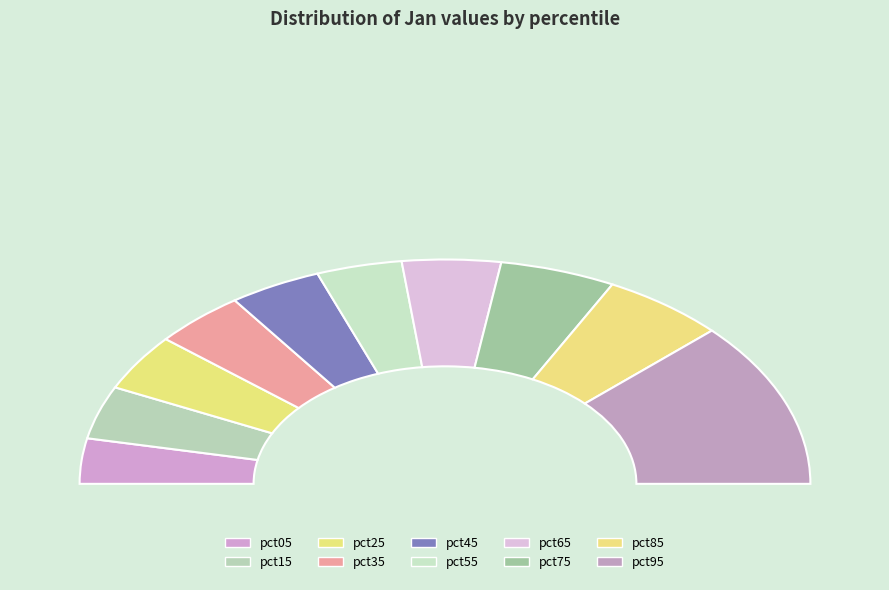

True or false: pct75 accounts for 10% of the total.

True